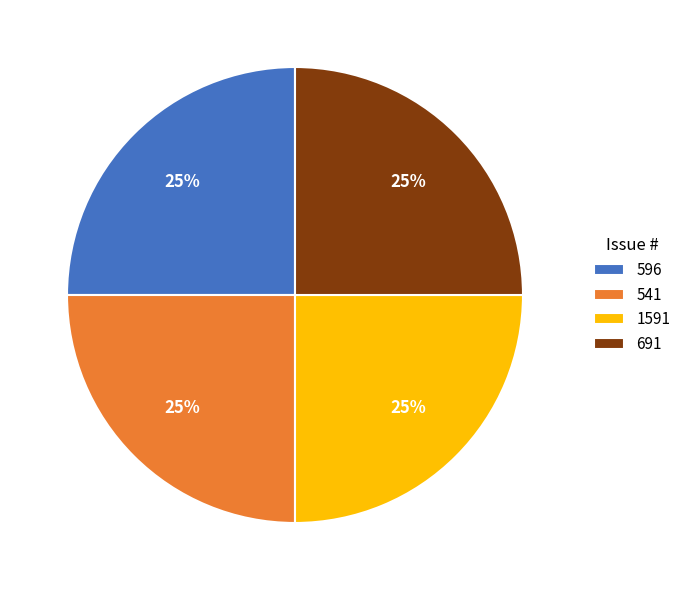

To the nearest percent, what percentage of the pie is 596?

25%